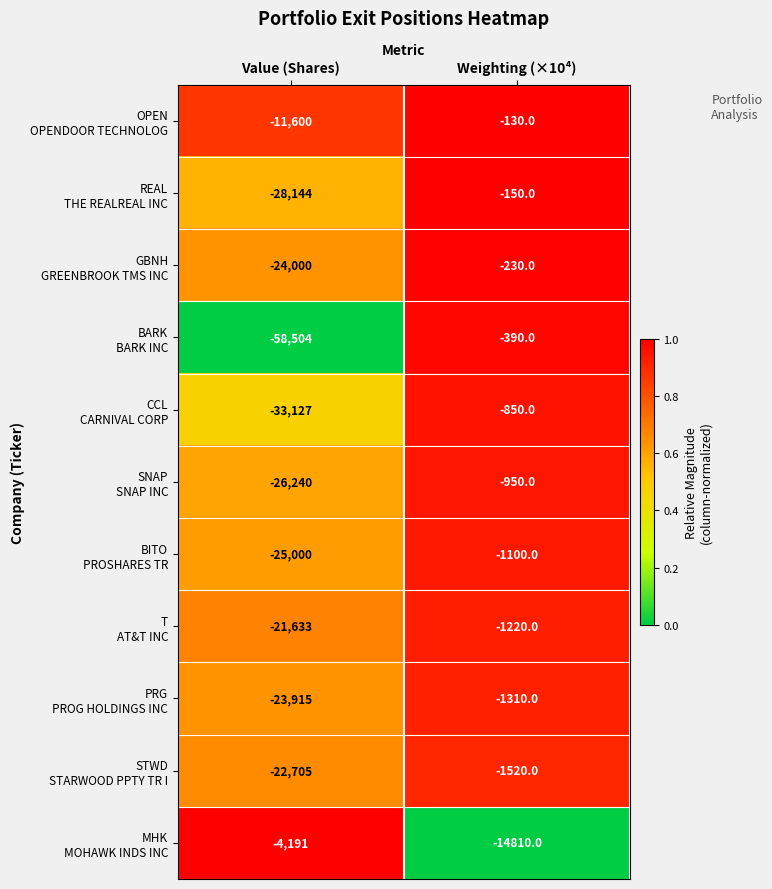

At which category does the chart reach its peak across all series?

Weighting (×10⁴)